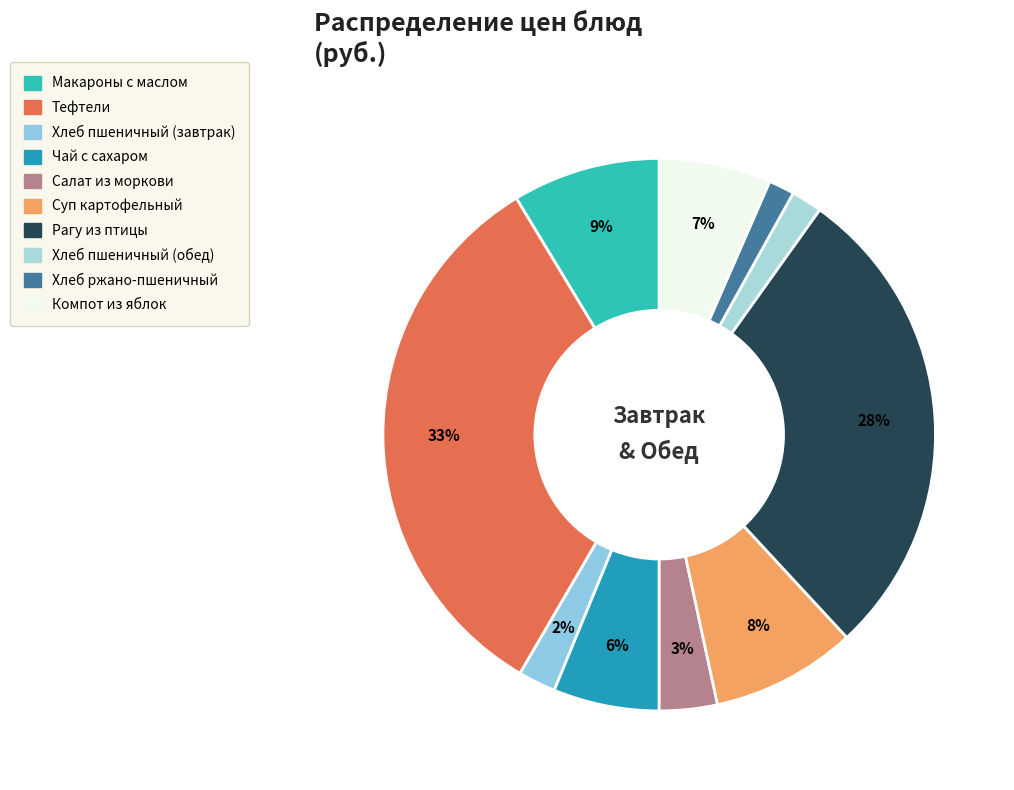

Rank the categories by value from highest to lowest.

Тефтели 2-й вариант (с соусом), Рагу из птицы, Макаронные изделия отварные с маслом, Суп картофельный с перловой крупой, Компот из свежих плодов (яблоки), Чай с сахаром, Салат из моркови с растительным маслом, Хлеб пшеничный (завтрак), Хлеб пшеничный (обед), Хлеб ржано-пшеничный